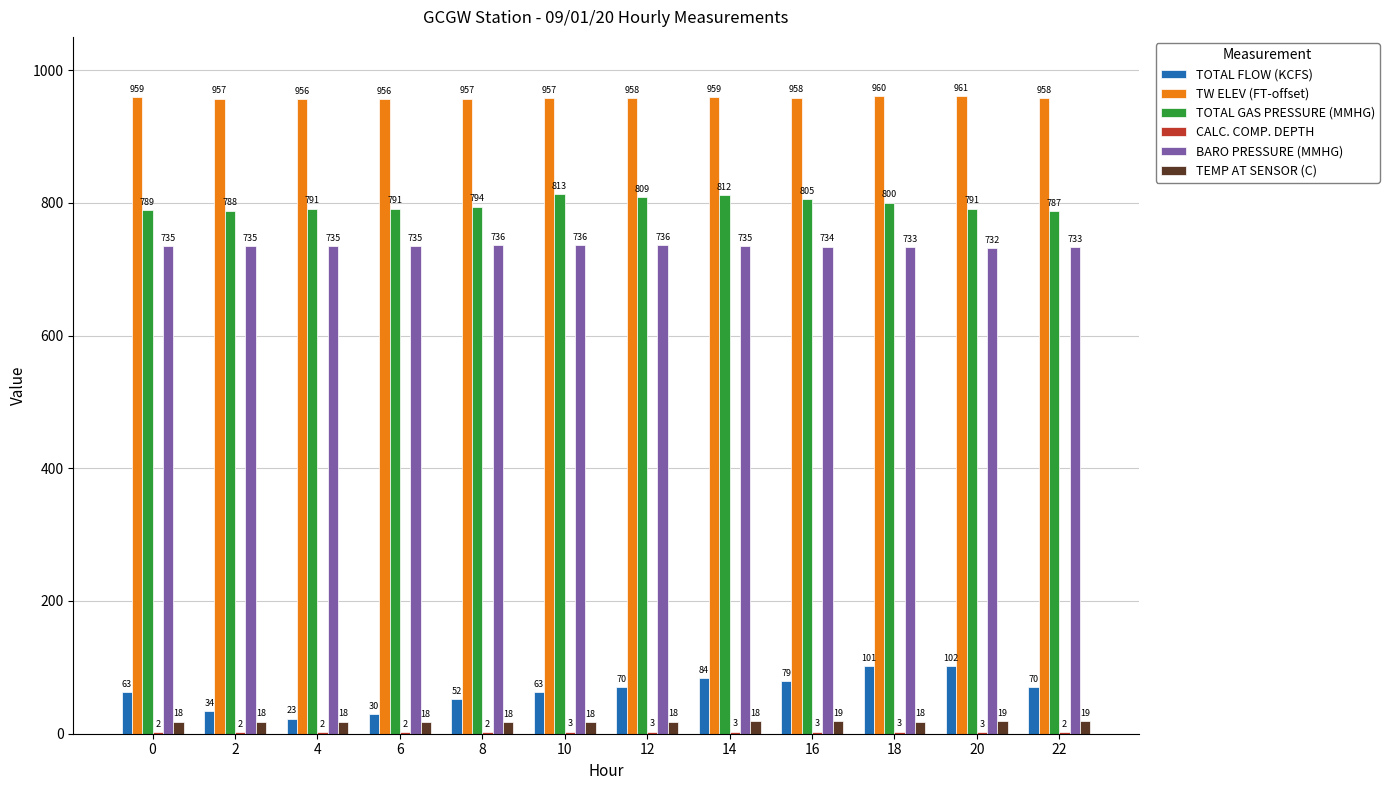

What is the spread (max minus min) of values at 0?

956.6